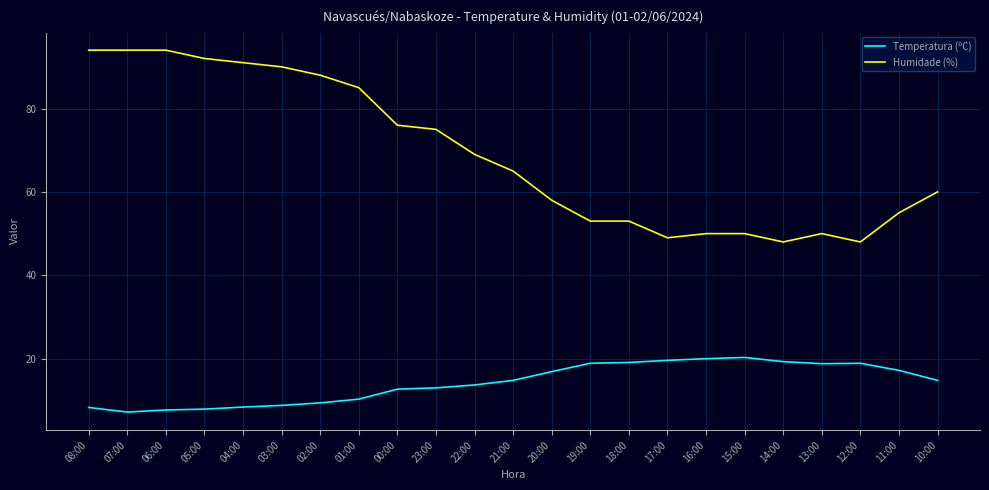

What is the total value across all series at 22:00?

82.7